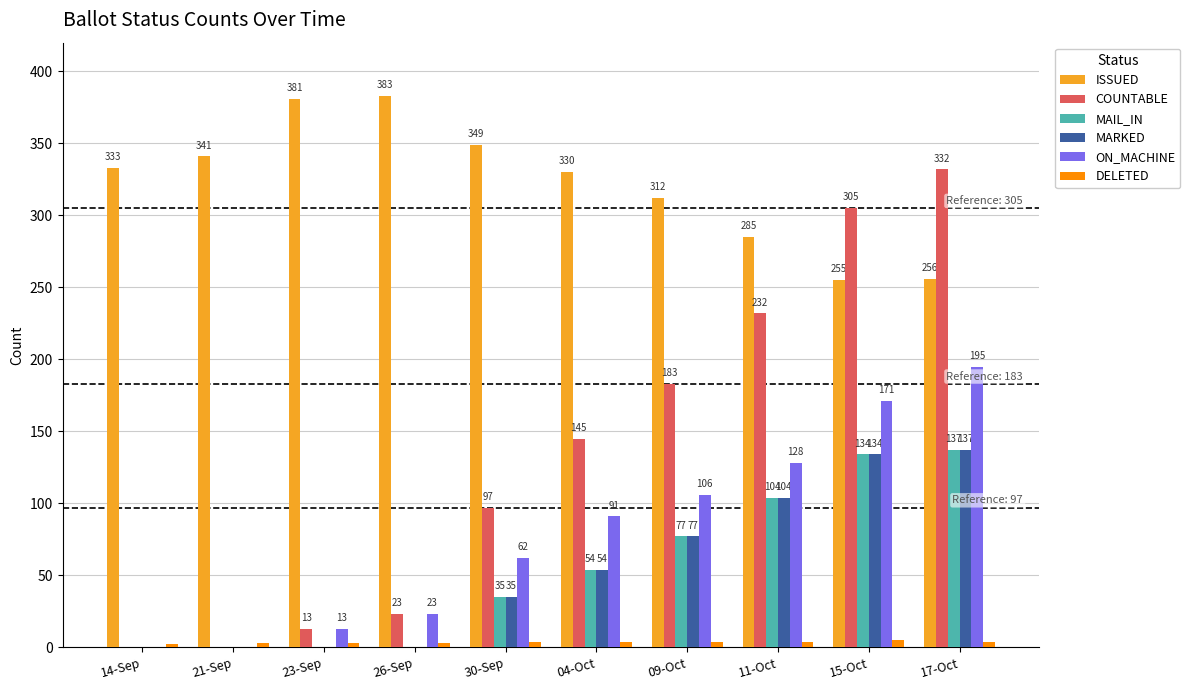

What is the total value across all series at 17-Oct?

1061